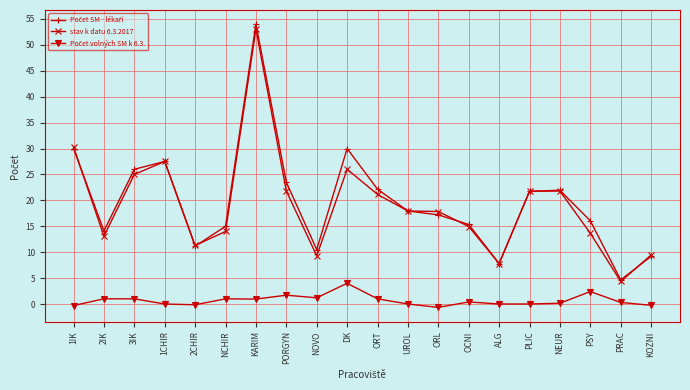

What is the spread (max minus min) of values at PORGYN?

21.8